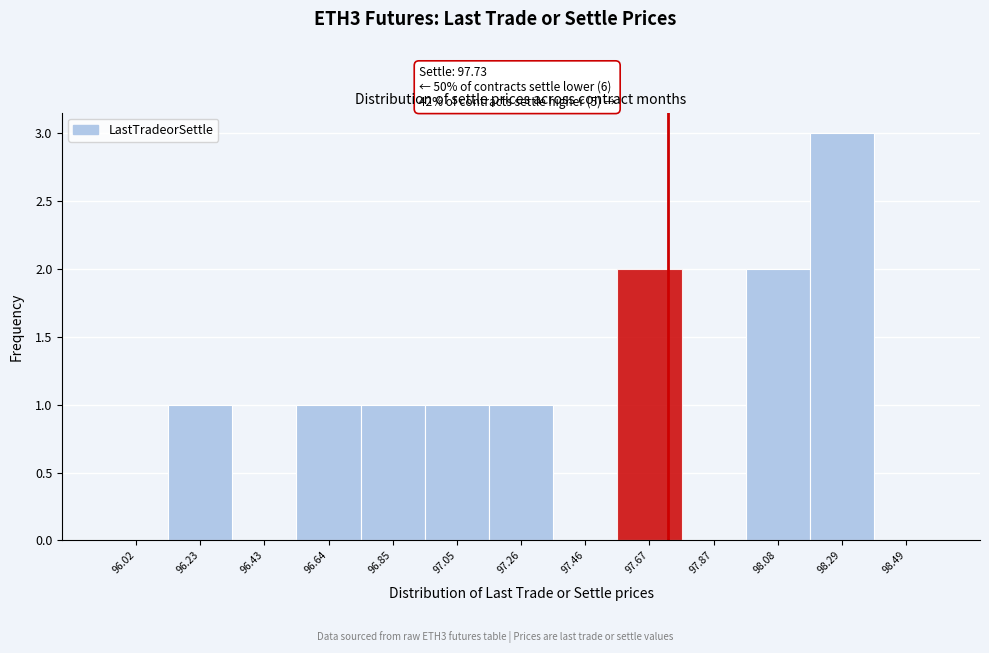

Which range on the x-axis has the tallest bar?

98.20 to 98.40